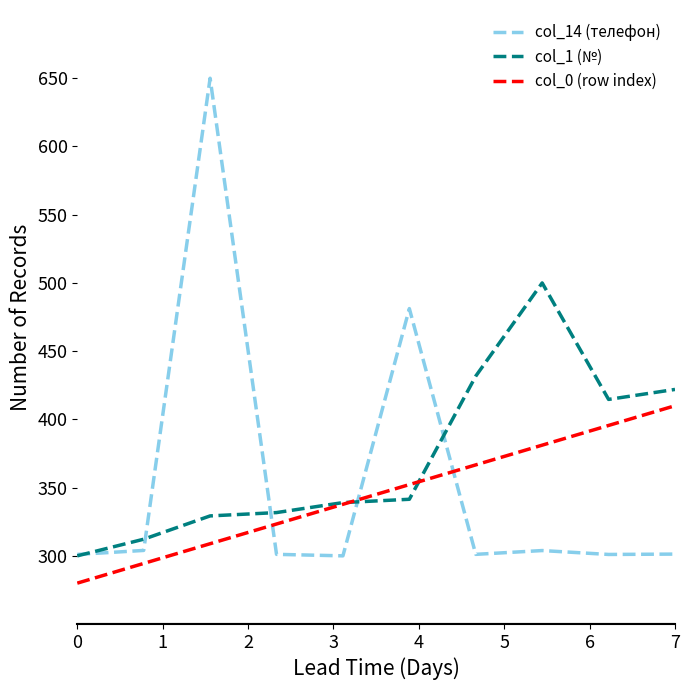

Which series has the widest spread of values?

col_14 (телефон)